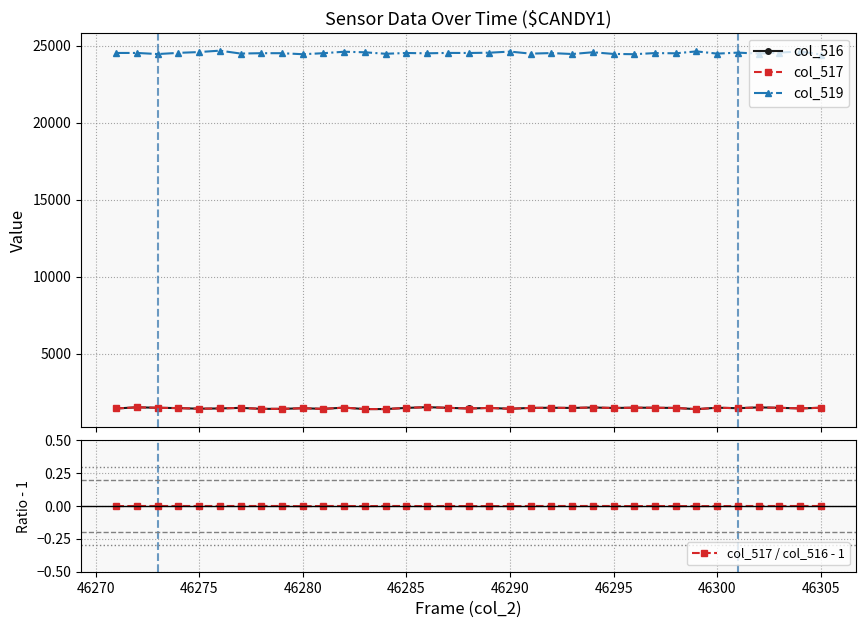

What is the highest value of the col_517 series?

1528